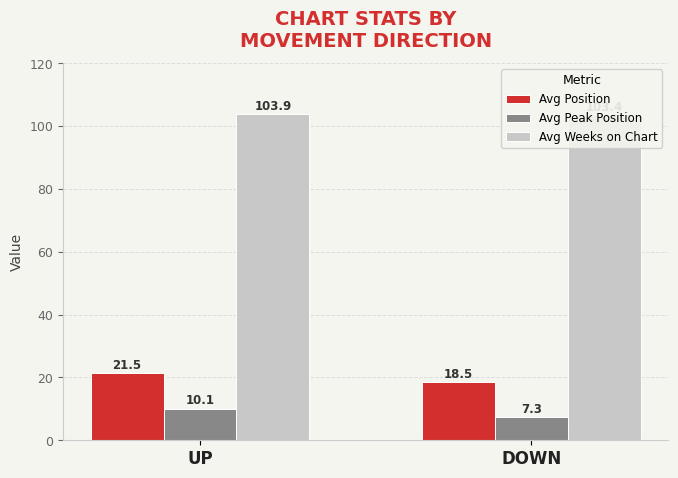

What is the sum of all Avg Position values?

40.0